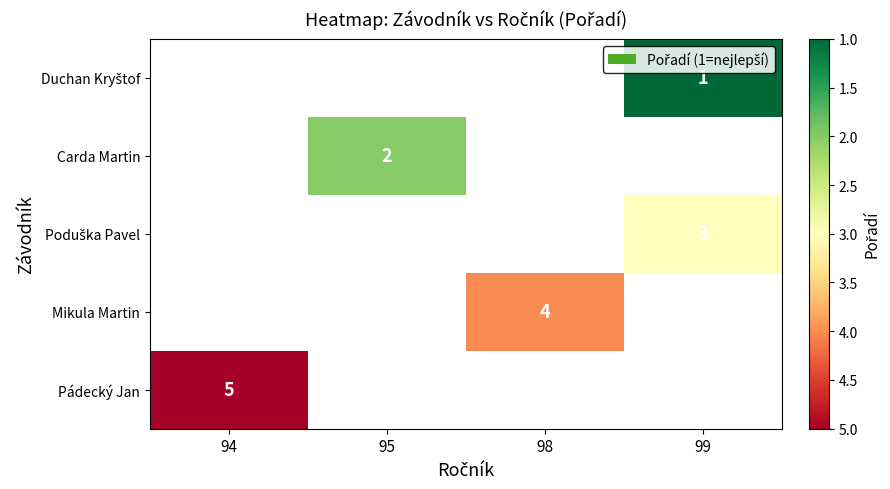

Is it true that Mikula Martin equals 4 at 98?

True